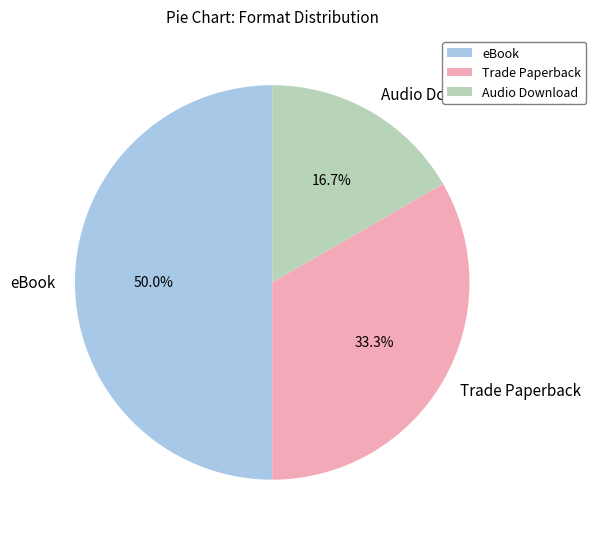

True or false: Audio Download accounts for 17% of the total.

True